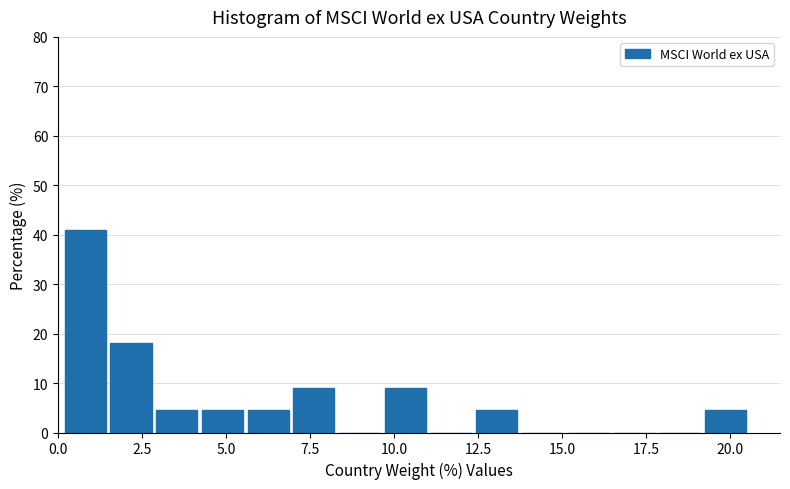

Around what value on the x-axis is the tallest bar? Give the approximate position of its centre, as read against the axis.

1.0